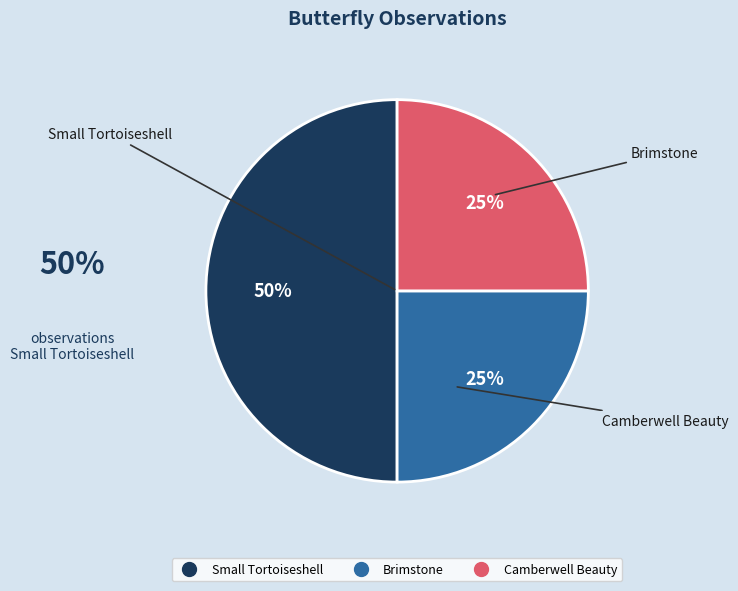

True or false: Brimstone accounts for 17% of the total.

False